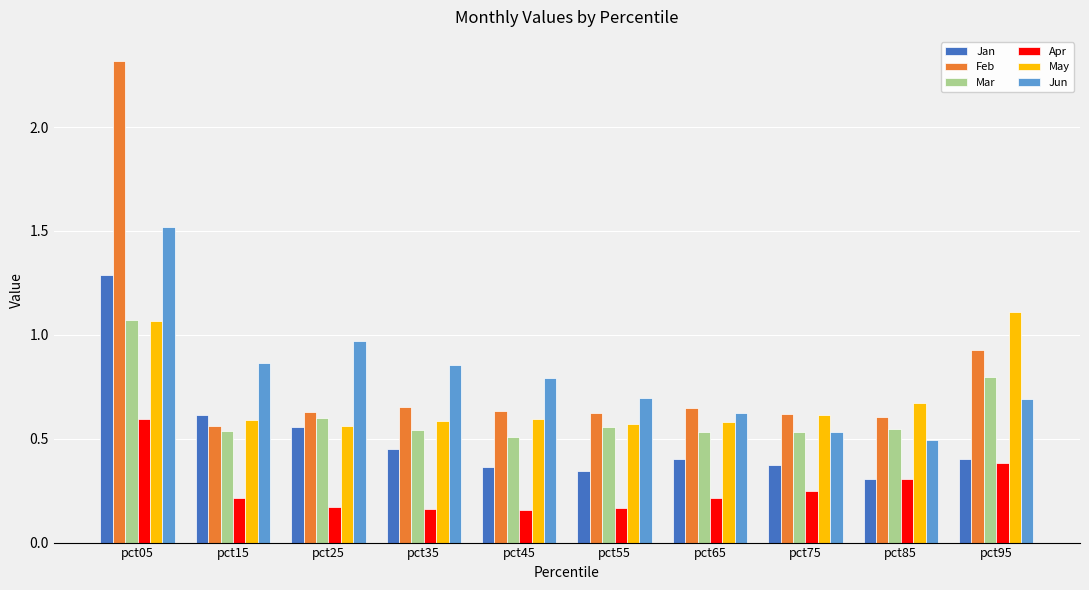

List the series in order of their peak value, lowest first.

Apr, Mar, May, Jan, Jun, Feb